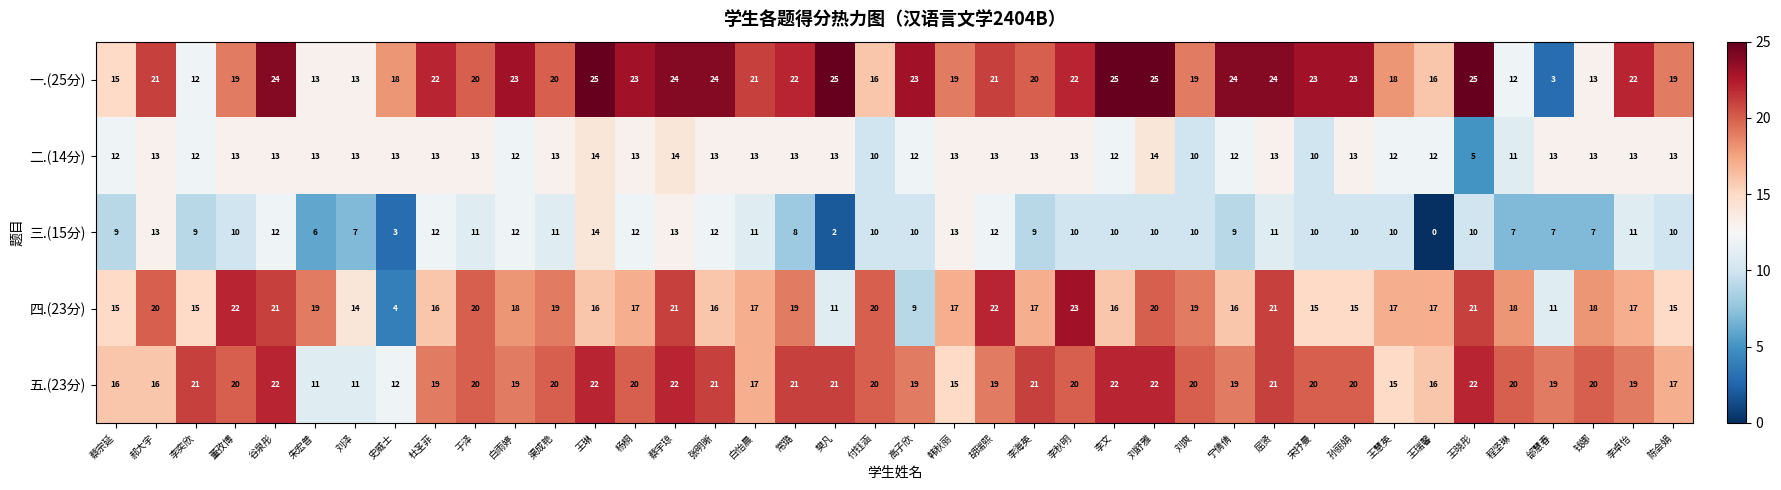

What is the difference between the maximum and minimum values in the 一.(25分) series?

22